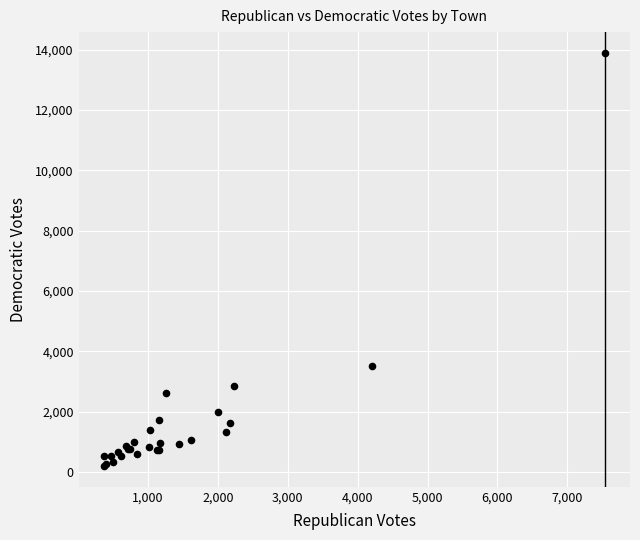

What Y value in the scatter plot is closest to 7046?

3527